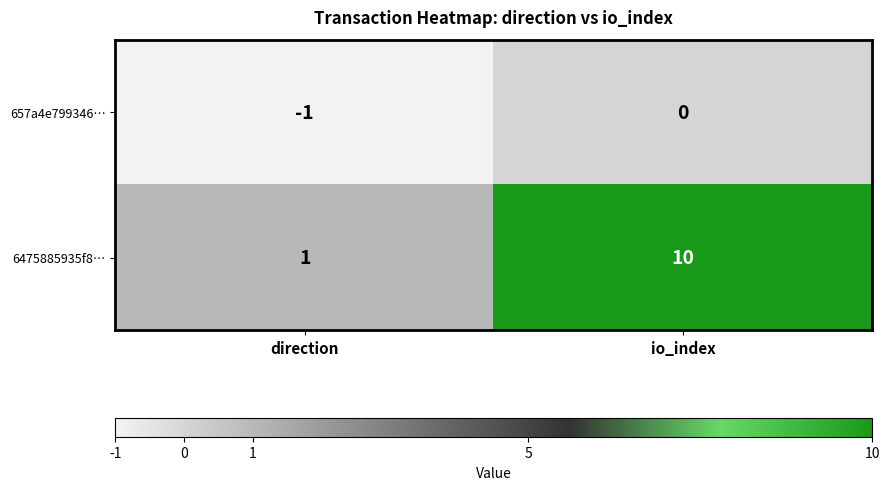

At which label is 6475885935f8… closest to 5?

direction